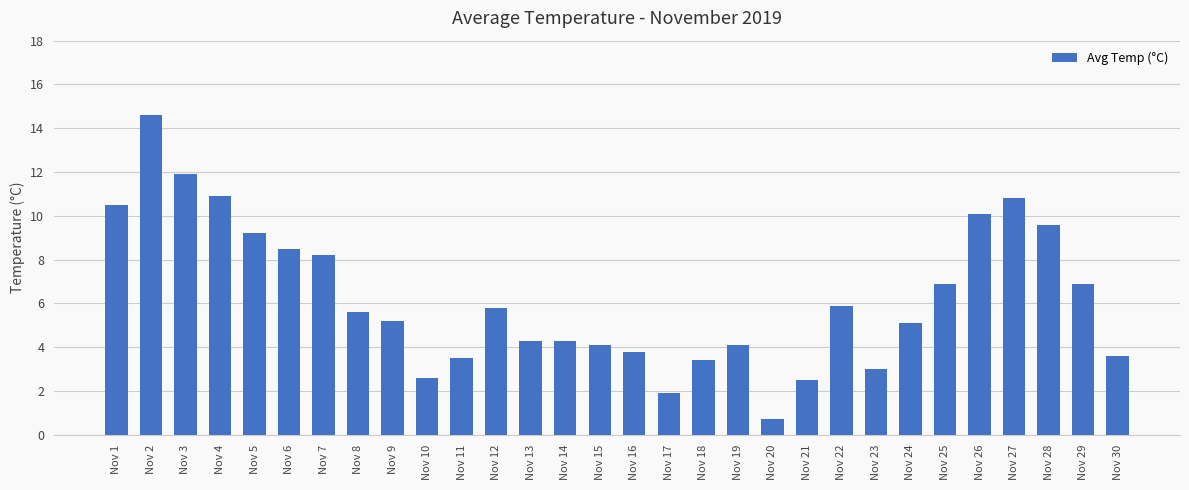

What is the ratio of the value at Nov 12 to the value at Nov 5?

0.6